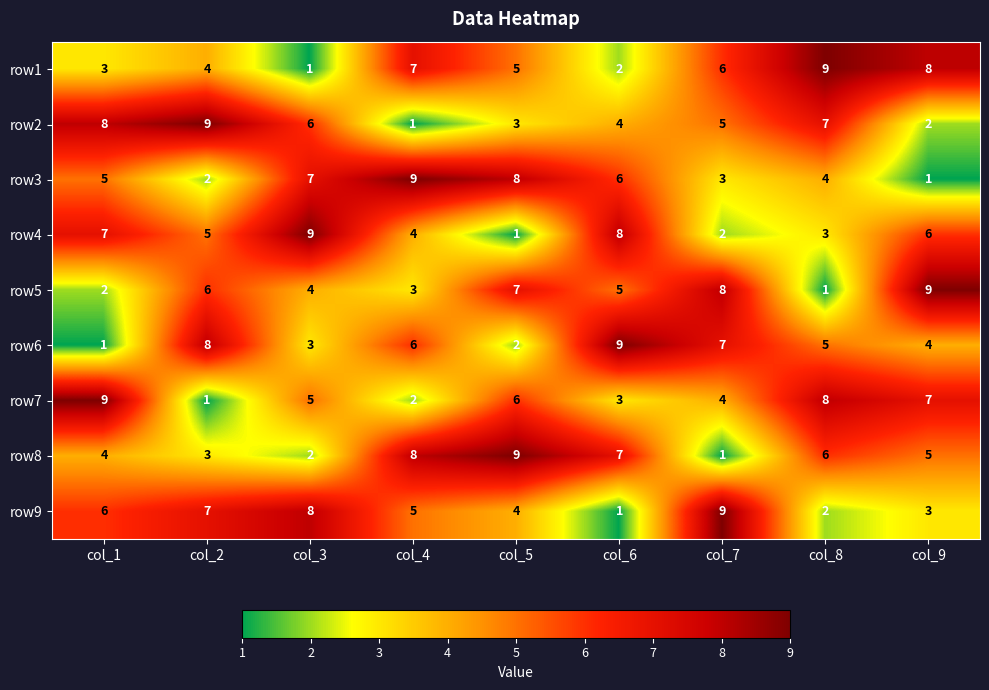

At col_7, list the series in order from smallest to largest.

row8, row4, row3, row7, row2, row1, row6, row5, row9